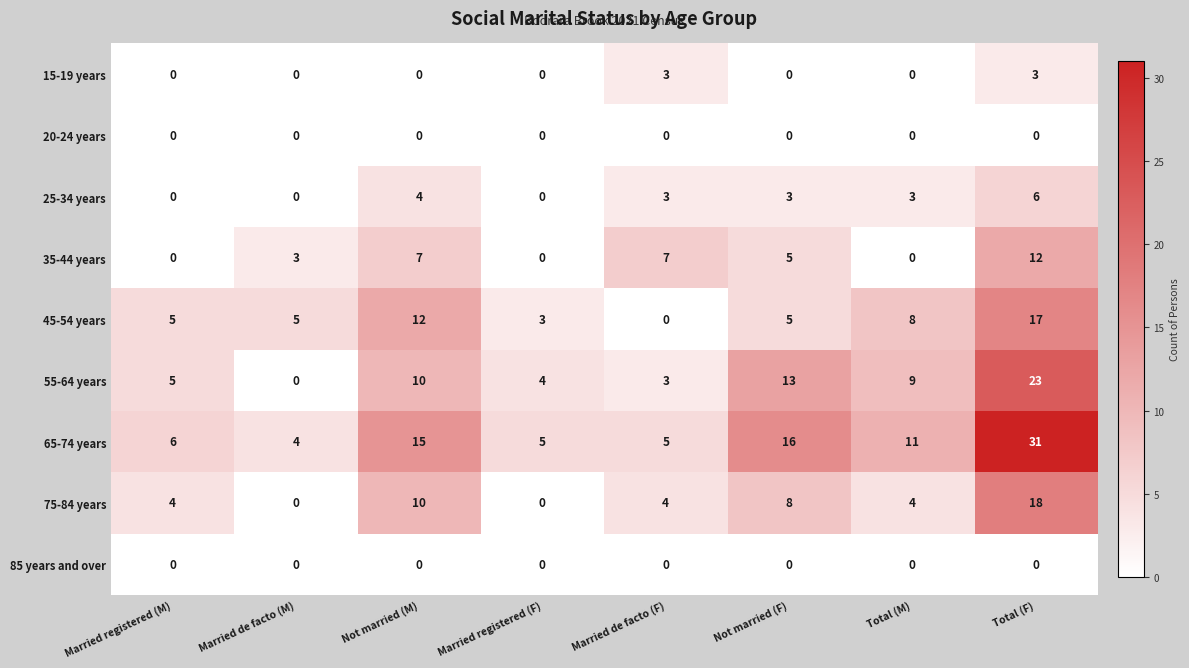

What is the highest value of the 65-74 years series?

31